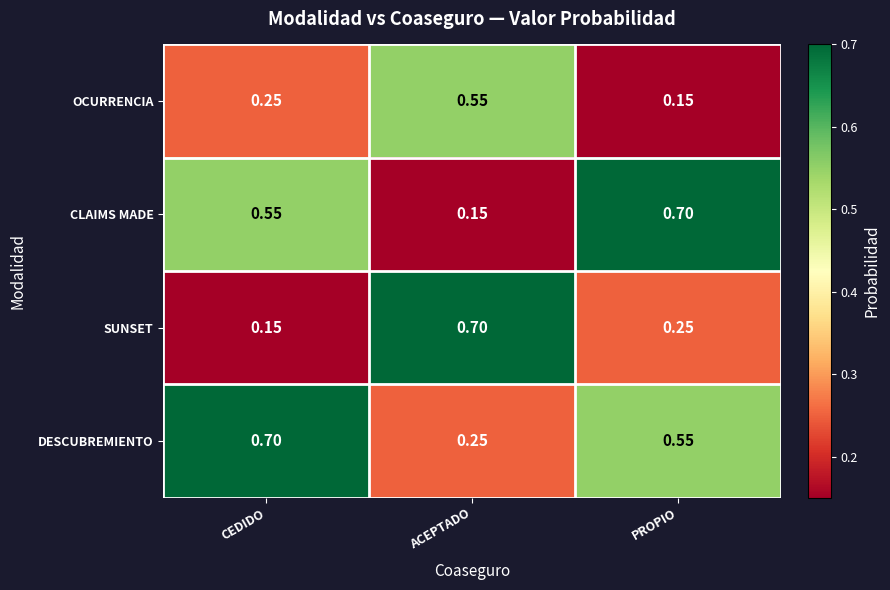

Rank the series at CEDIDO from lowest to highest value.

SUNSET, OCURRENCIA, CLAIMS MADE, DESCUBREMIENTO